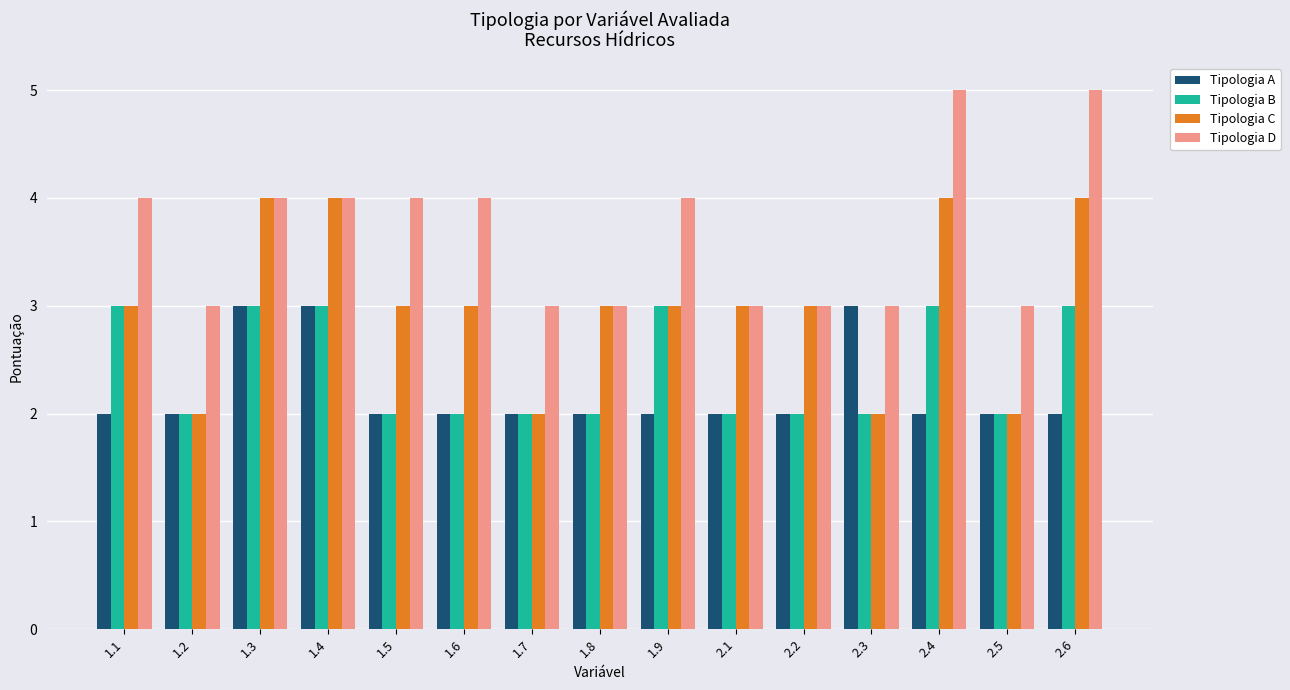

What is the difference between the highest and lowest values at 2.1?

1